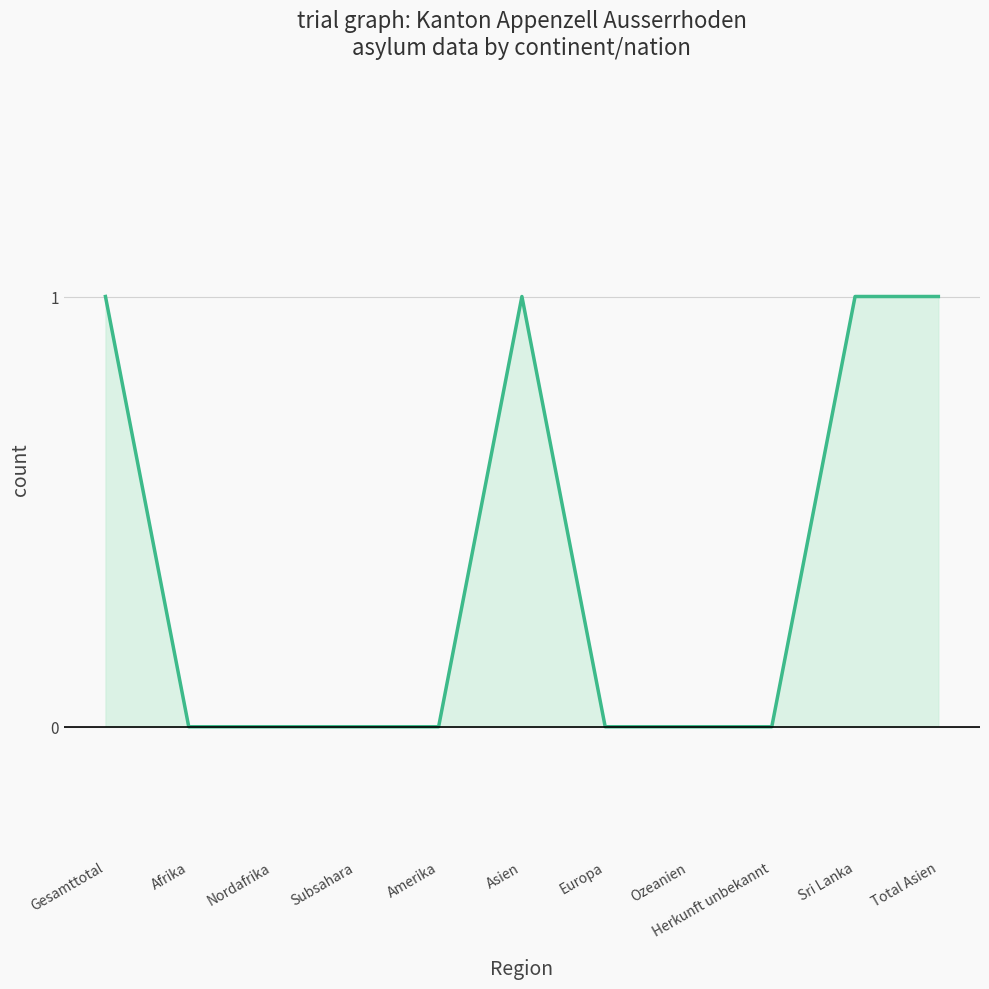

What is the greatest value displayed?

1